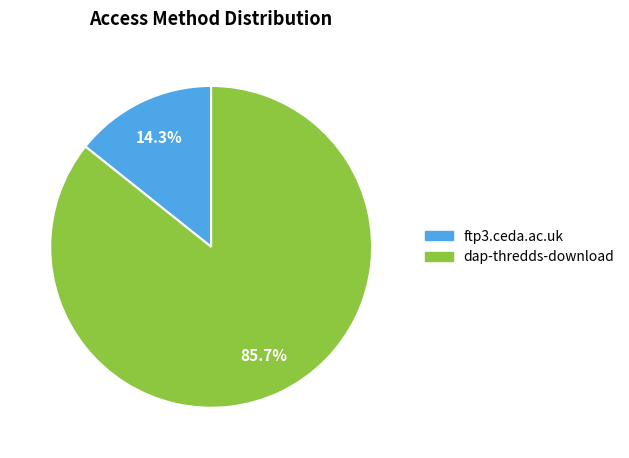

Does any single category account for the majority?

Yes